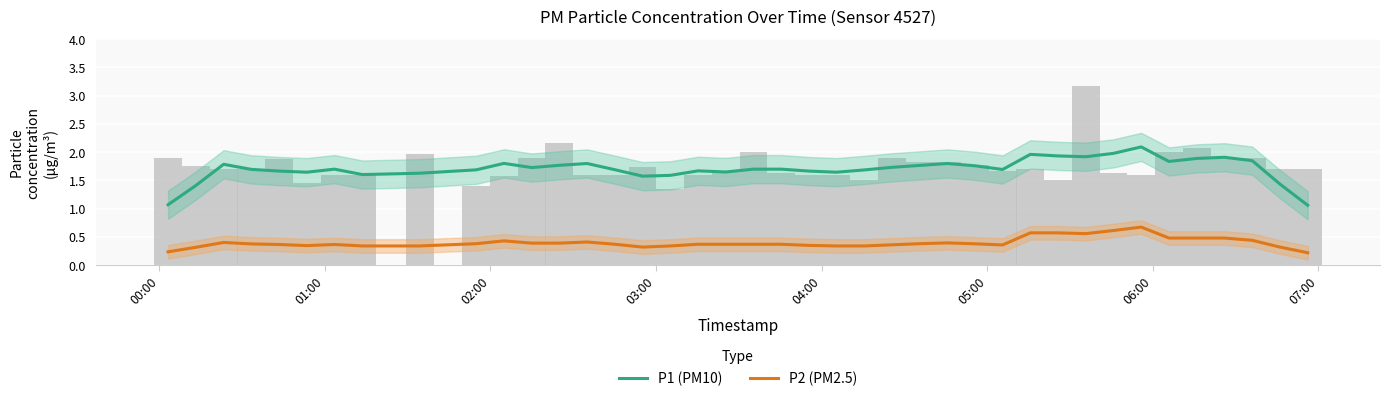

What is the sum of all P1 (PM10) values?

68.2